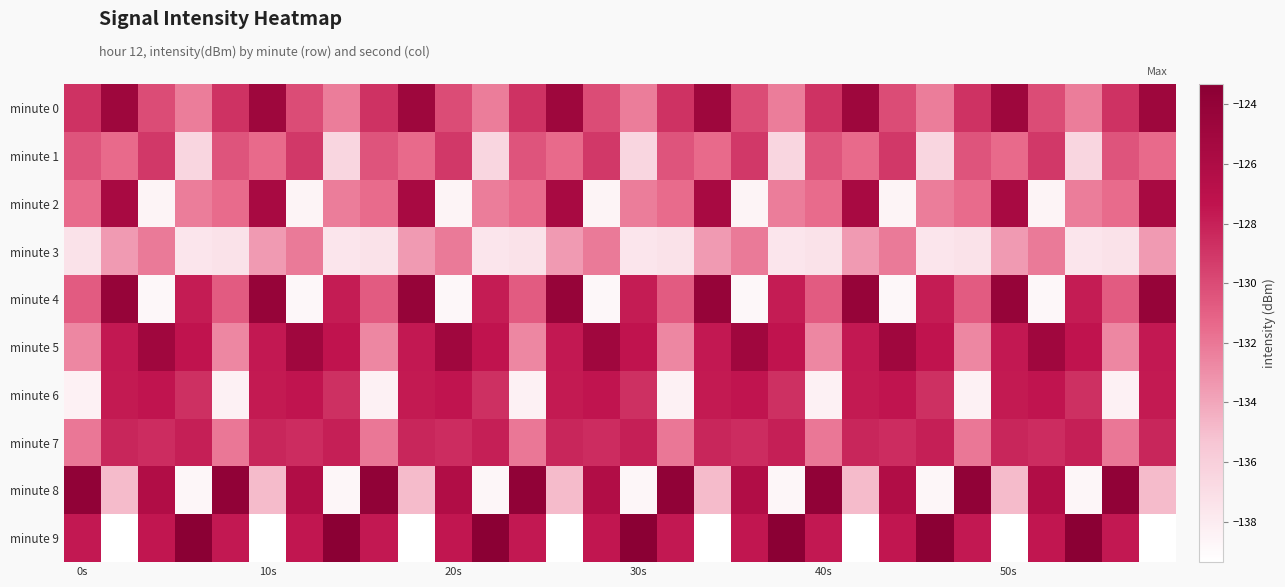

At how many categories does at least one series exceed -129?

30